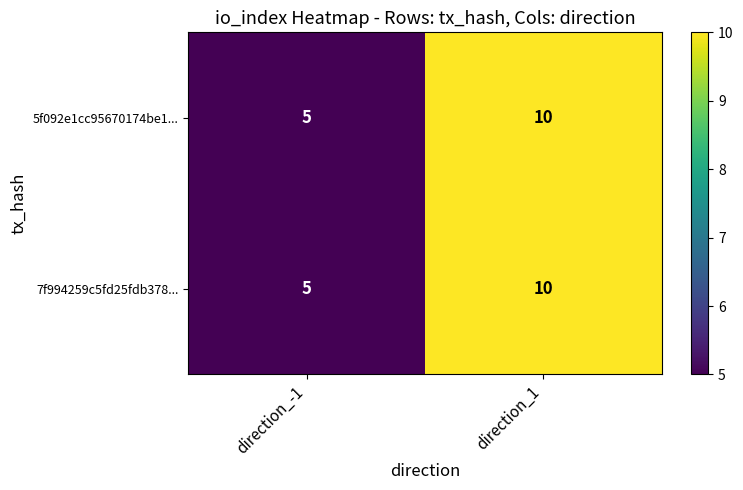

What is the total value across all series at direction_-1?

10